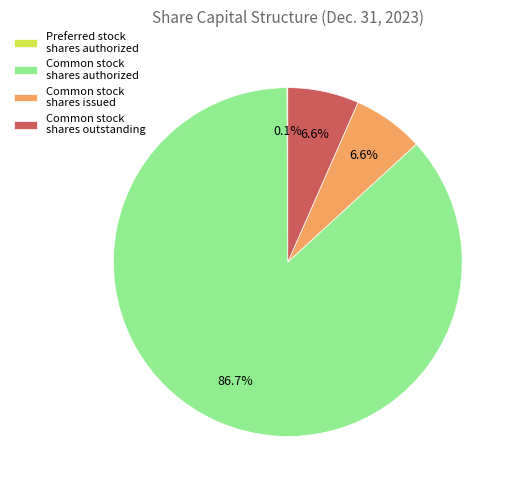

Which category has the biggest portion of the pie?

Common stock shares authorized